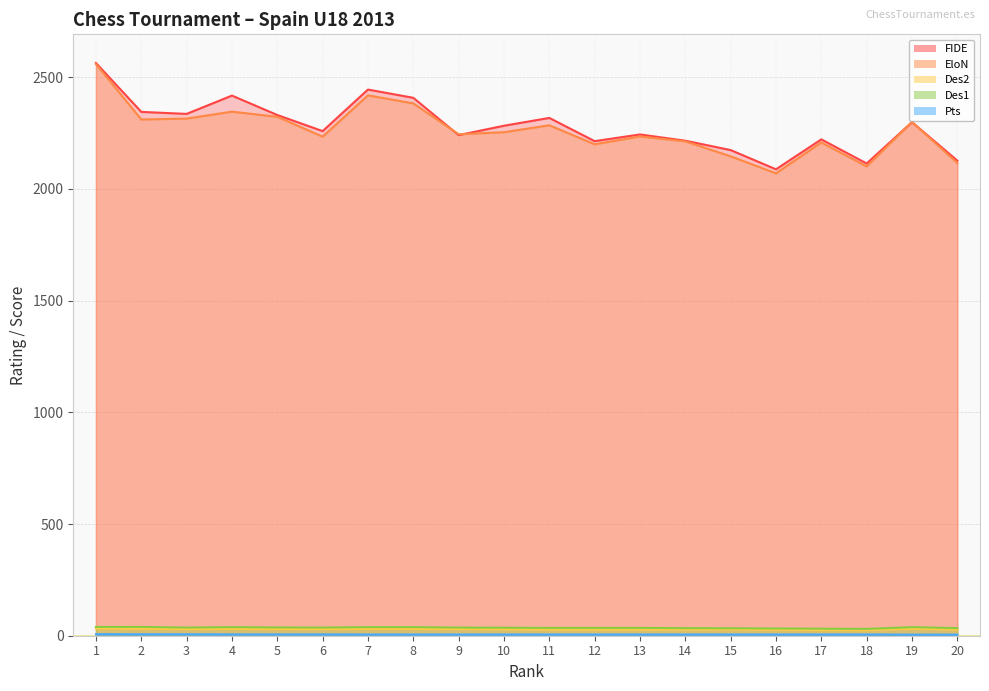

Reading right to left, extract all data points from this chart.

FIDE: 2127.0	2299.0	2114.0	2222.0	2088.0	2174.0	2216.0	2244.0	2214.0	2318.0	2283.0	2241.0	2408.0	2445.0	2259.0	2331.0	2418.0	2336.0	2345.0	2564.0
EloN: 2116.0	2300.0	2101.0	2208.0	2070.0	2146.0	2213.0	2235.0	2200.0	2285.0	2254.0	2245.0	2383.0	2419.0	2234.0	2323.0	2346.0	2315.0	2311.0	2559.0
Des2: 28.0	32.0	25.0	25.0	27.0	28.0	28.0	28.0	28.0	28.0	29.0	30.0	31.0	31.0	30.0	30.0	31.0	30.0	32.0	33.0
Des1: 34.0	38.5	30.5	31.5	32.5	33.5	34.0	35.0	35.0	35.0	36.0	36.5	38.5	38.5	36.5	37.0	38.5	36.5	39.5	39.5
Pts: 5.0	5.0	5.5	5.5	5.5	5.5	5.5	5.5	5.5	5.5	5.5	5.5	5.5	5.5	6.0	6.0	6.0	6.5	6.5	7.0